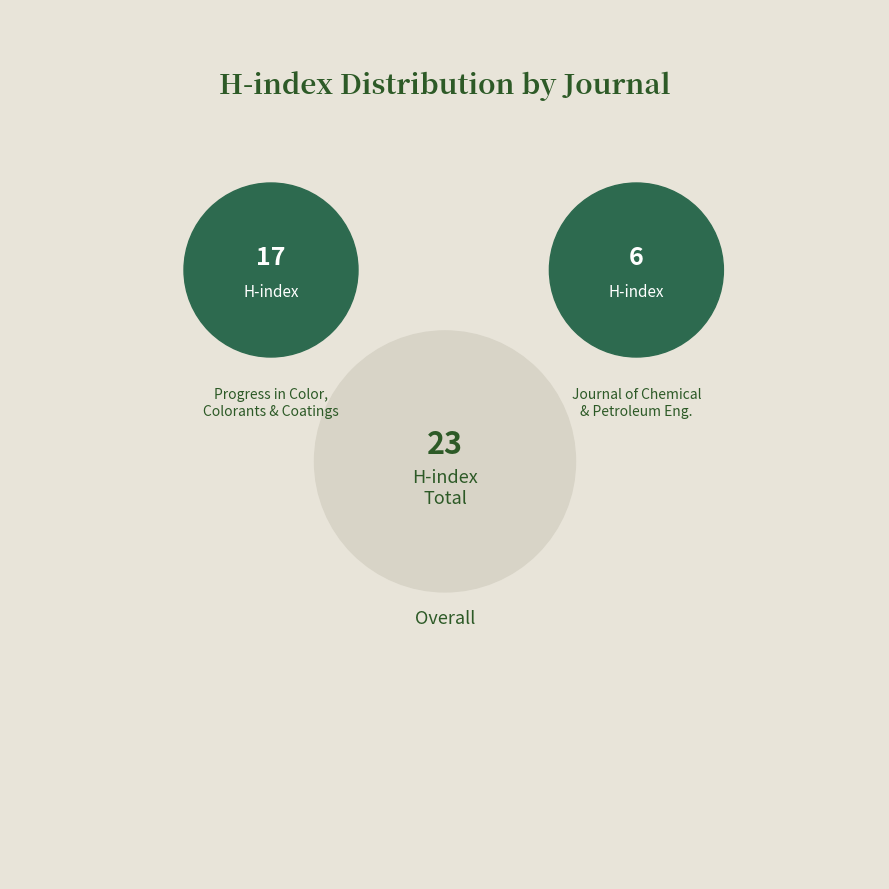

Which slice is the largest?

Progress in Color, Colorants and Coatings